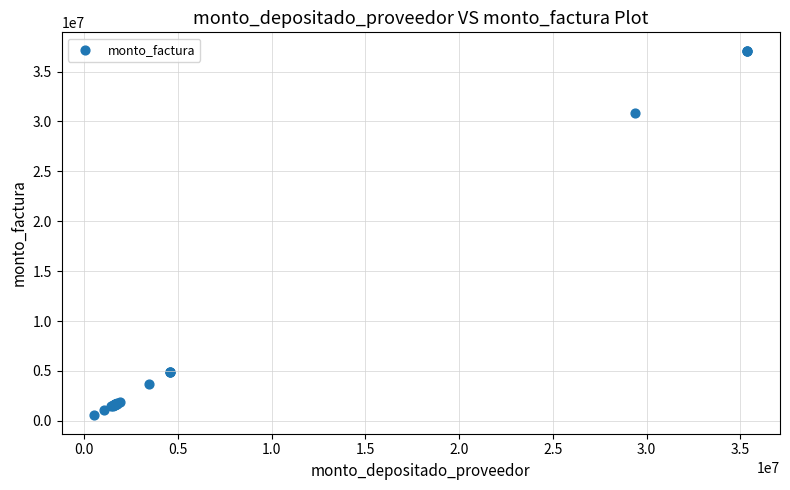

What Y value in the scatter plot is closest to 18818940?

30819600